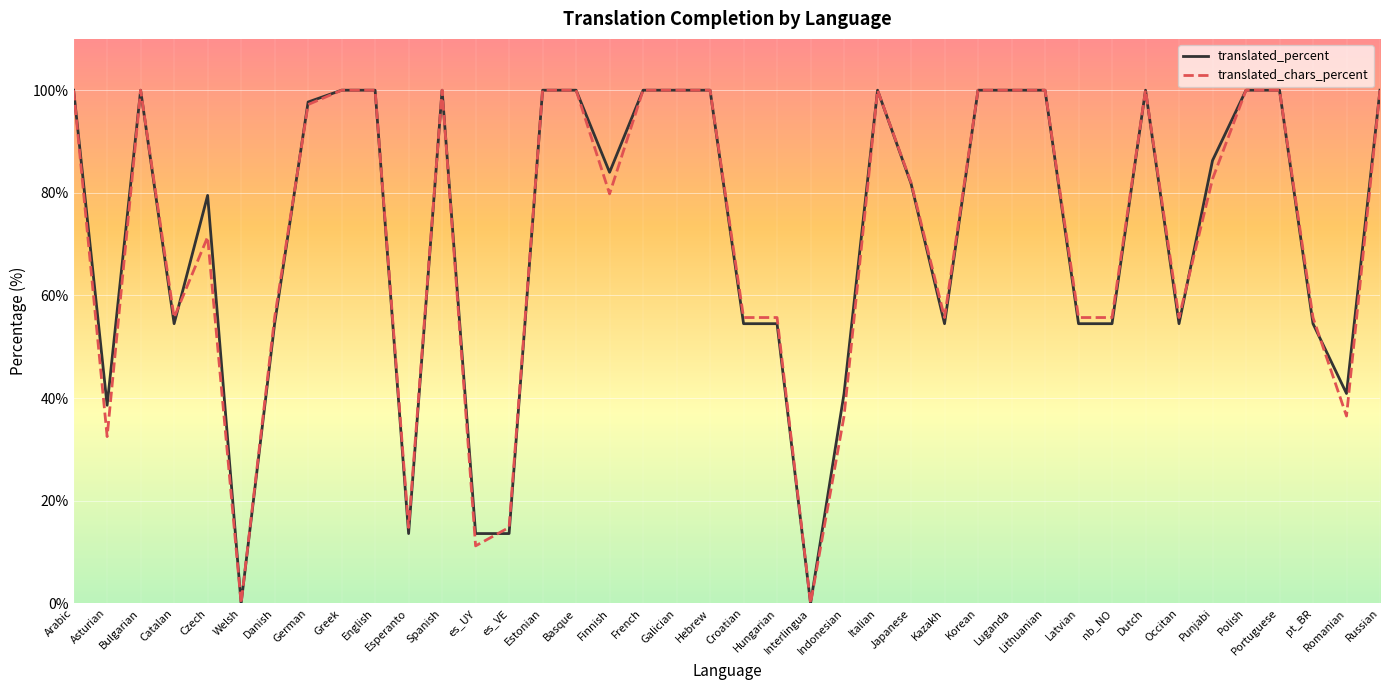

Between Esperanto and Italian, which series saw the biggest shift?

translated_percent